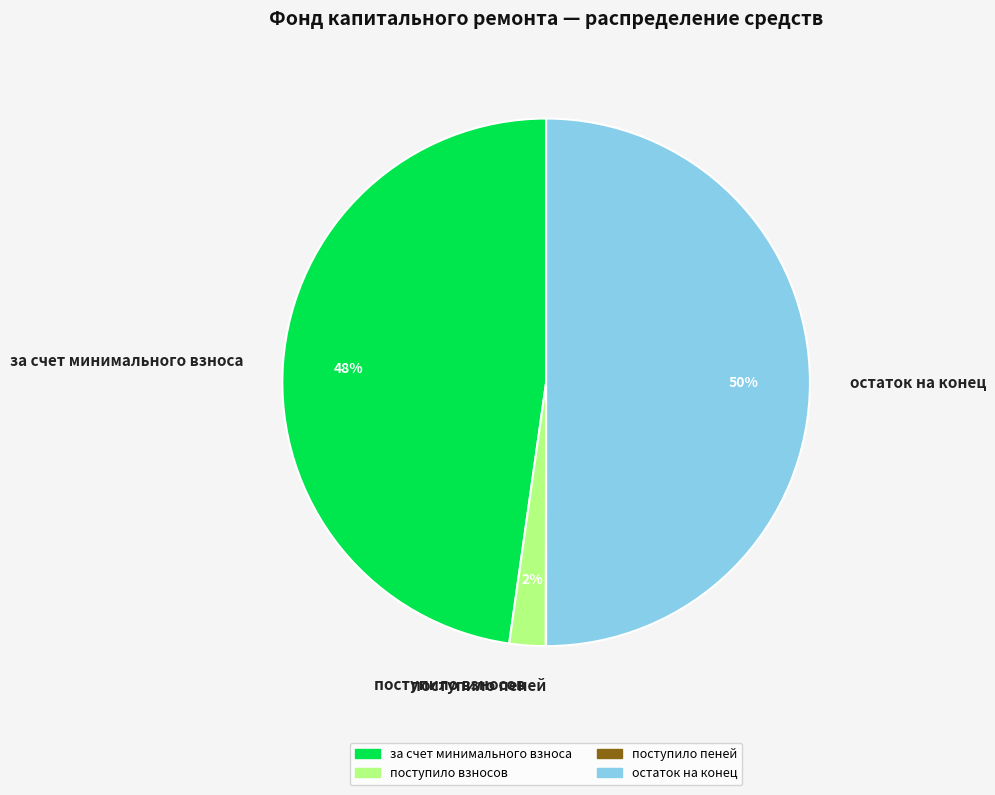

To the nearest percent, what is the combined percentage of за счет минимального взноса and остаток на конец?

98%